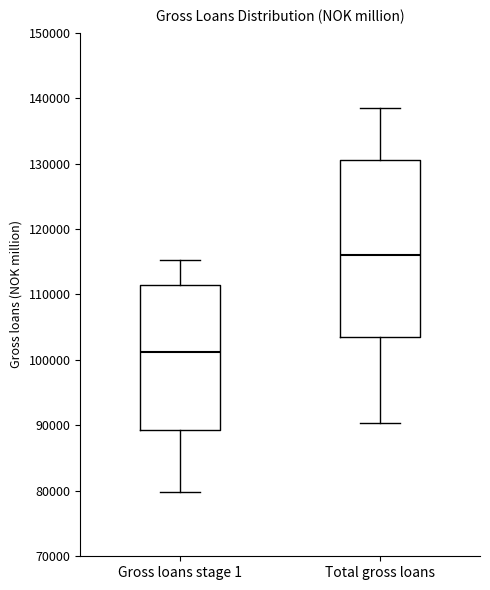

Which box's median line is the highest?

Total gross loans